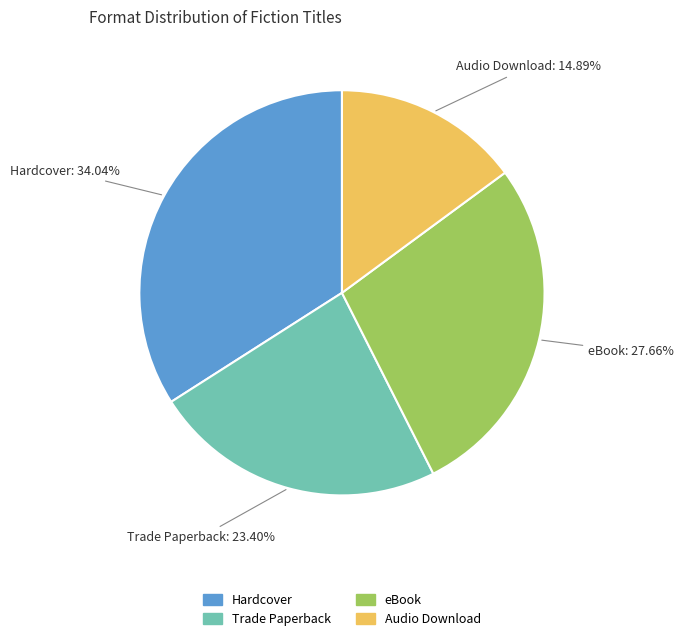

How many segments does this pie chart have?

4